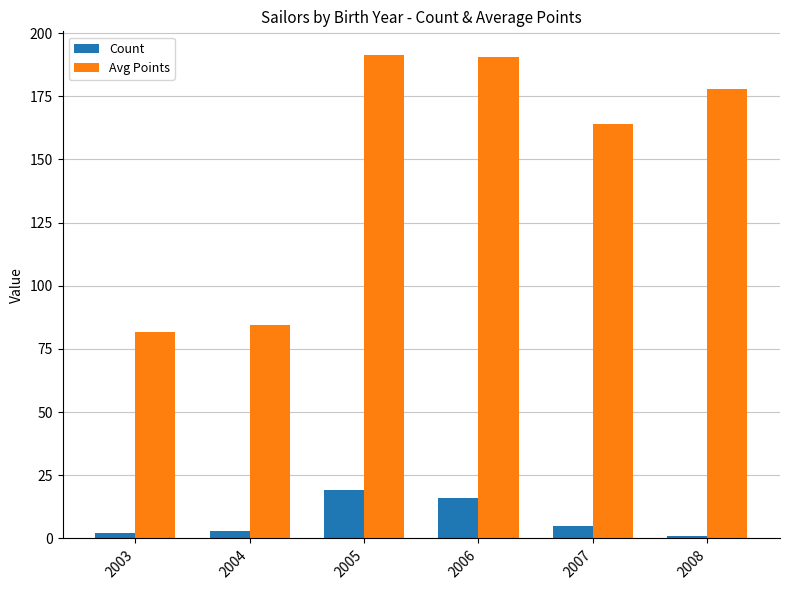

At which label does Avg Points first exceed 177?

2005